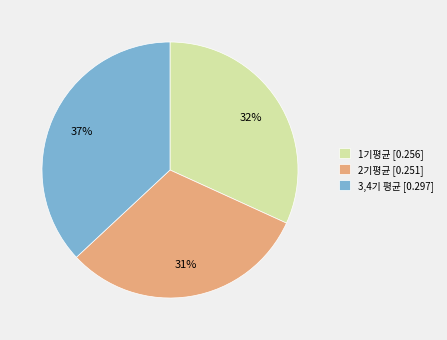

Which category has the smallest portion of the pie?

2기평균